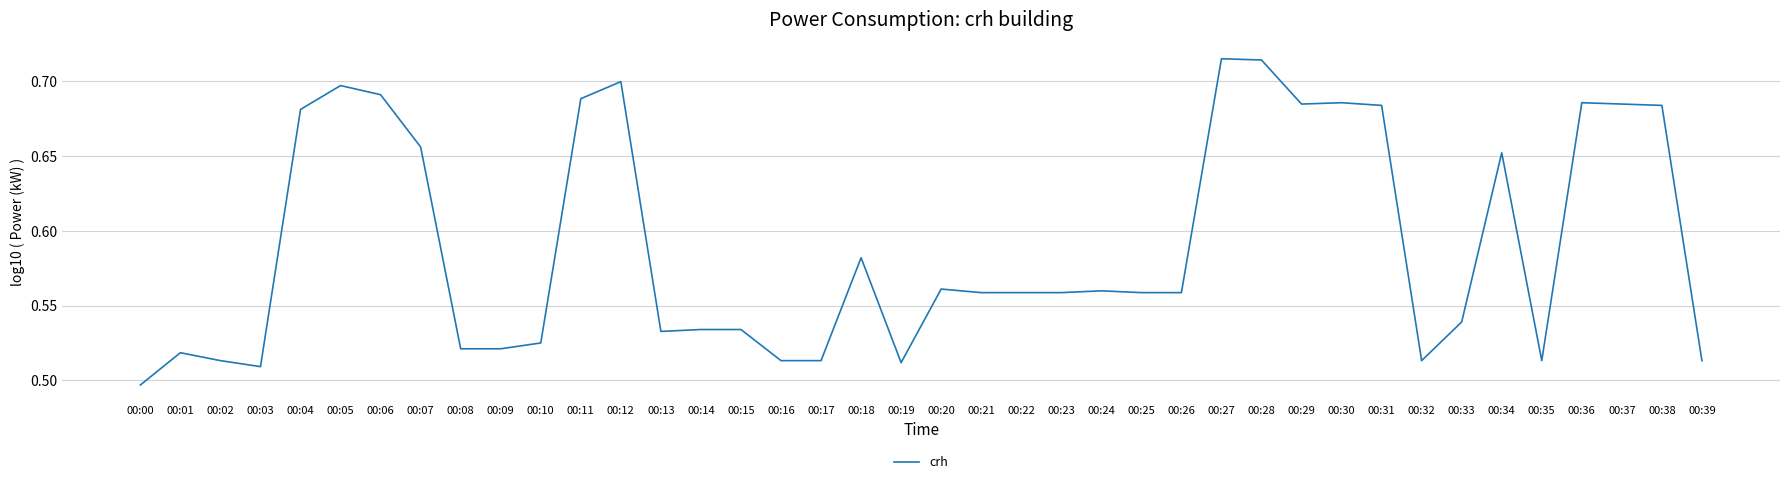

What is the sum of all values?

23.6